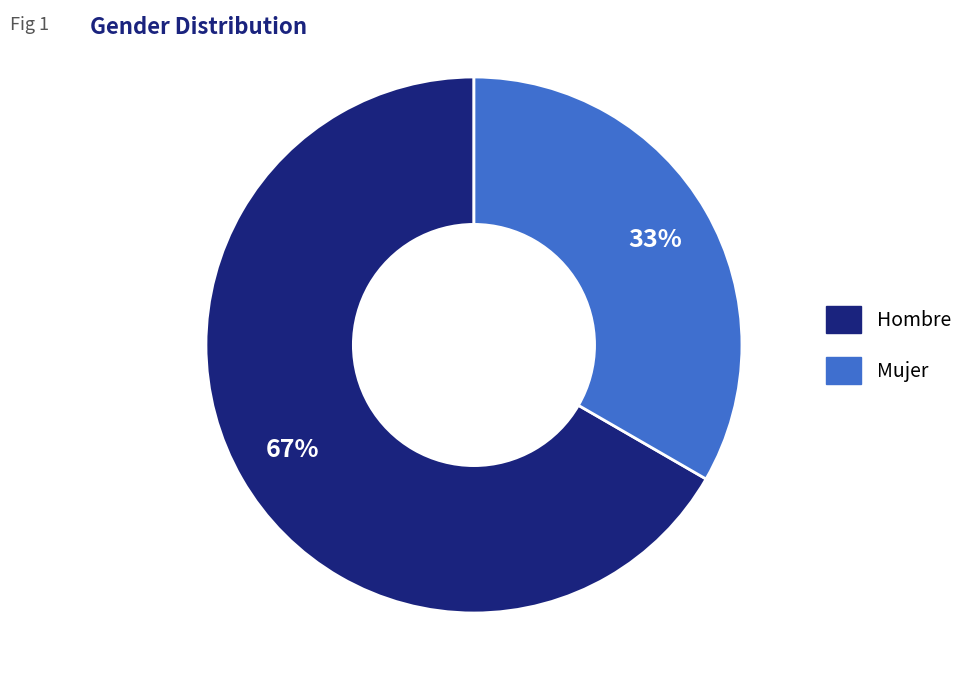

Which category has the biggest portion of the pie?

Hombre